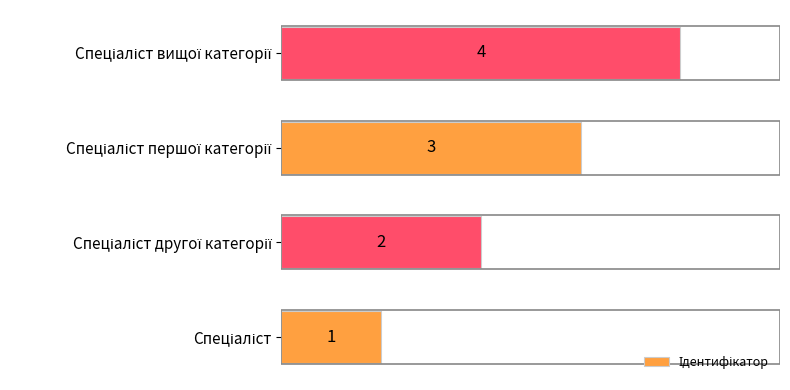

What is the sum of all values?

10